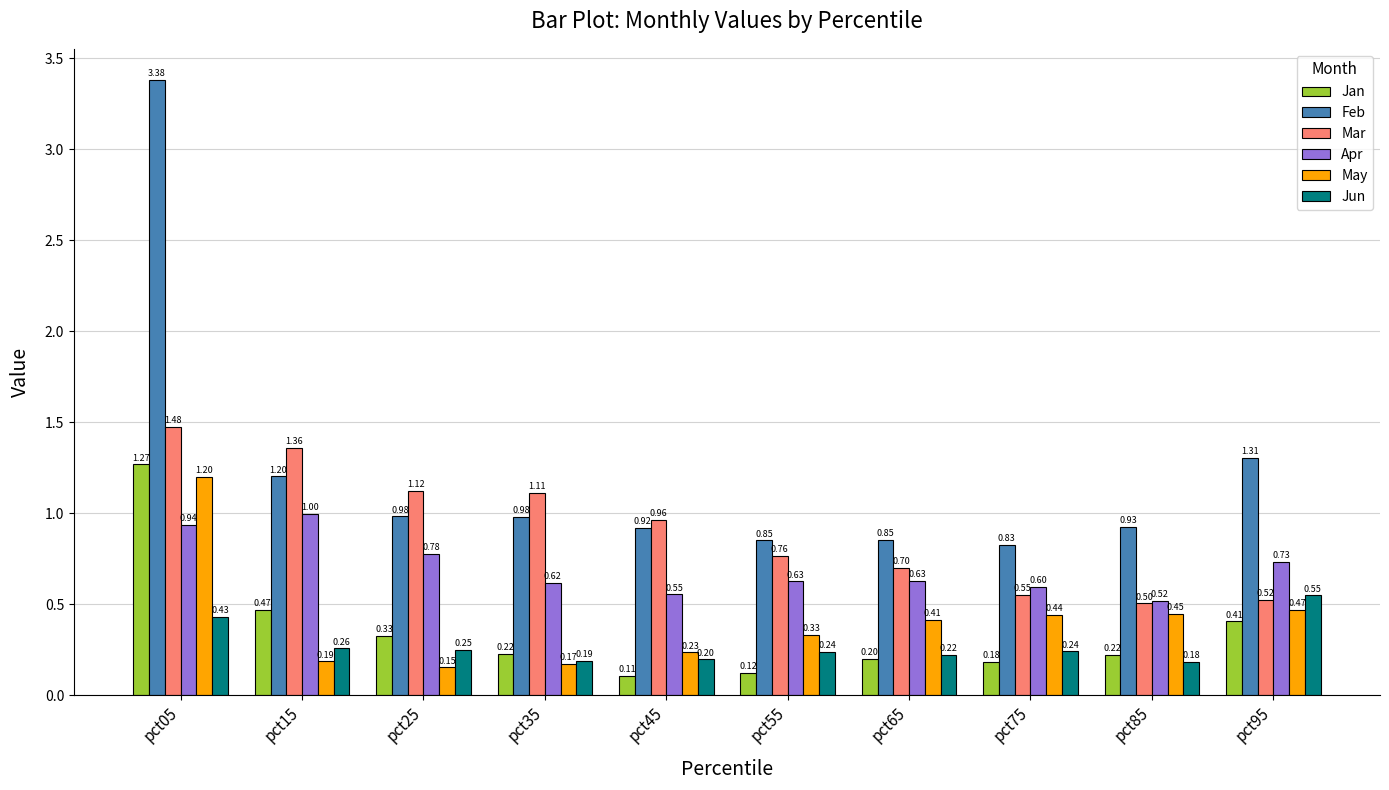

Is the value of Jun at pct55 greater than the value of Feb at pct15?

No